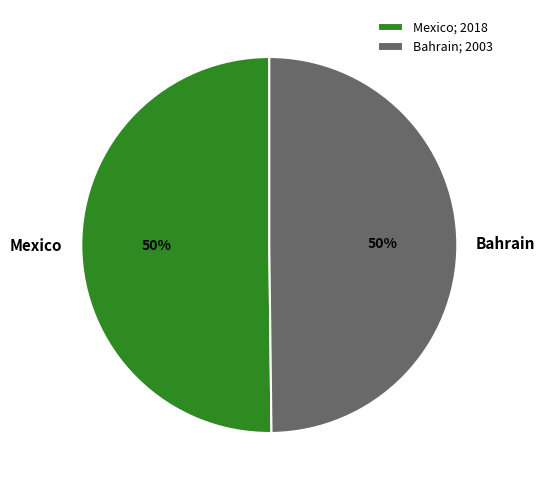

To the nearest percent, what percentage of the pie is Mexico?

50%